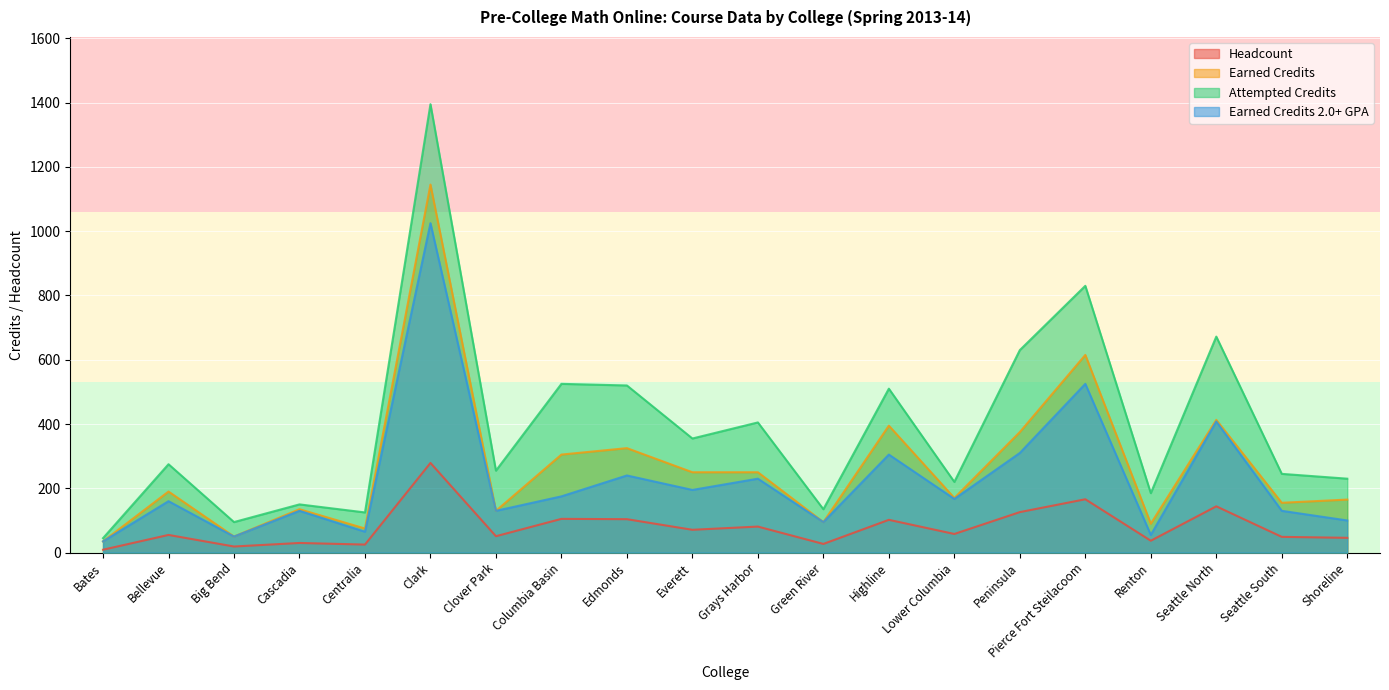

True or false: Earned Credits 2.0+ GPA has more than 2 interior local peaks.

True